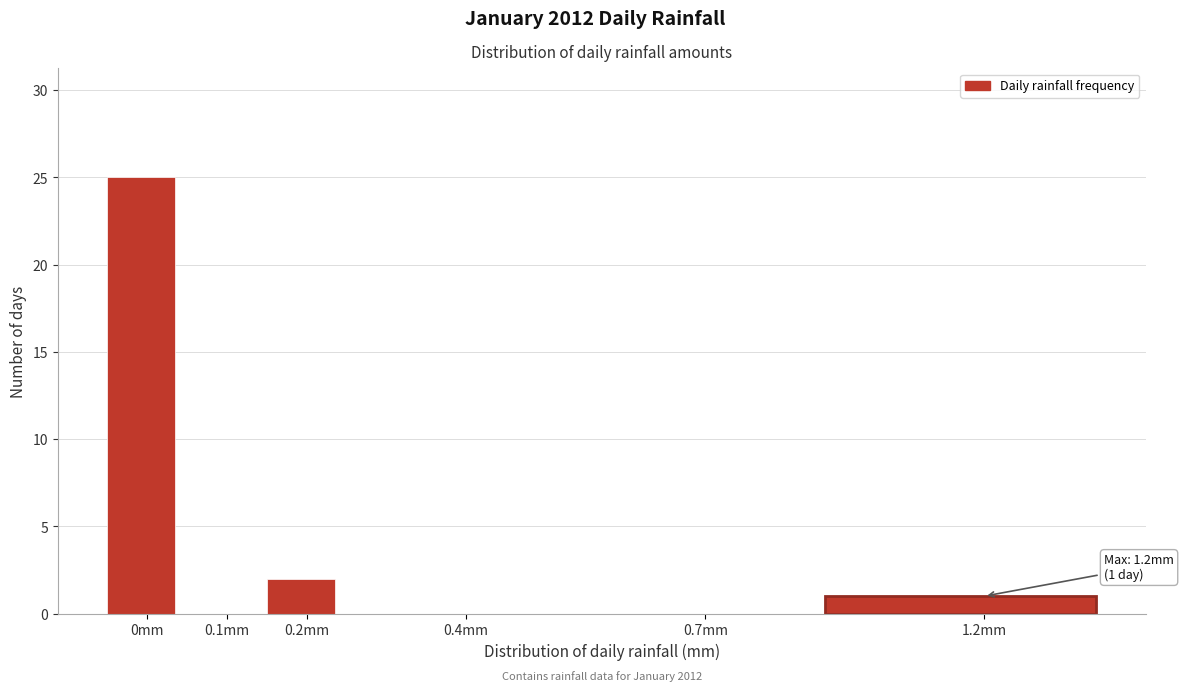

Reading left to right, what are all the values shown in this chart?

0mm=25	0.1mm=0	0.2mm=2	0.4mm=0	0.7mm=0	1.2mm=1